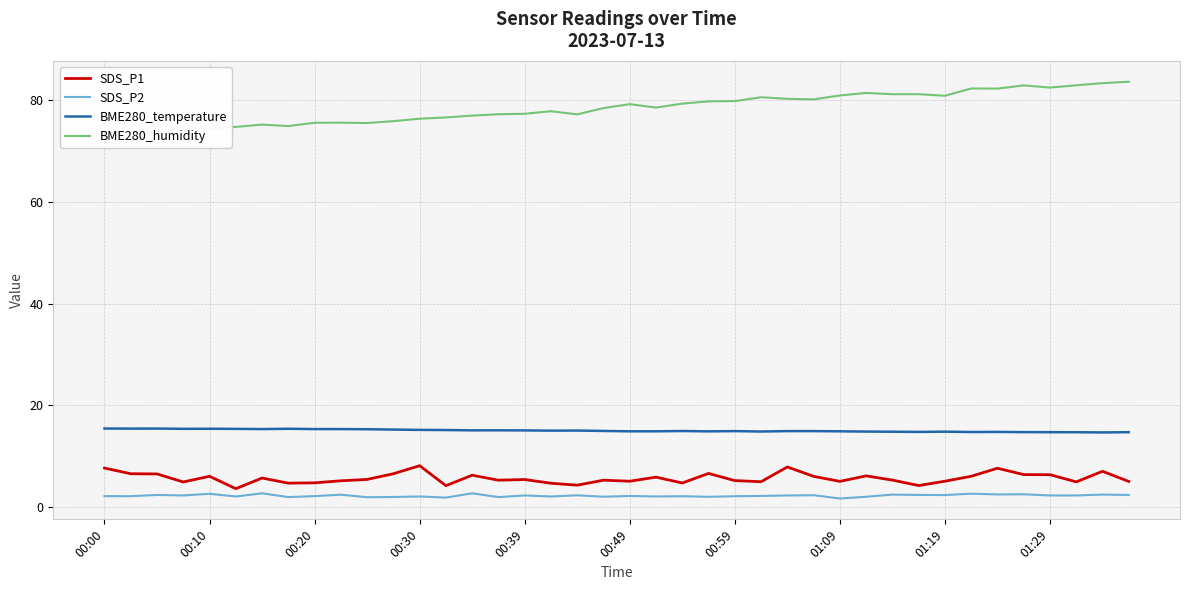

What is the minimum value shown in the chart?

1.7